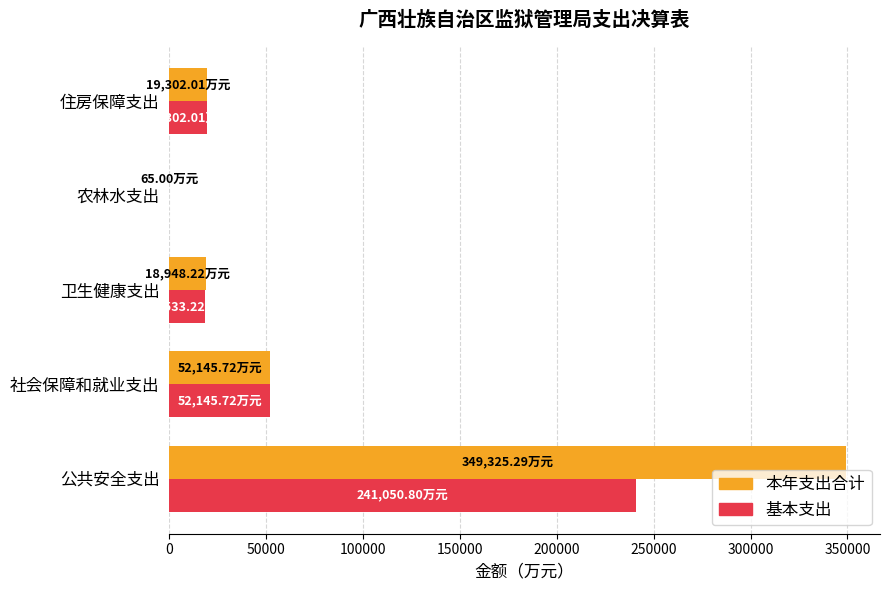

What are all the series names shown in the legend?

本年支出合计, 基本支出